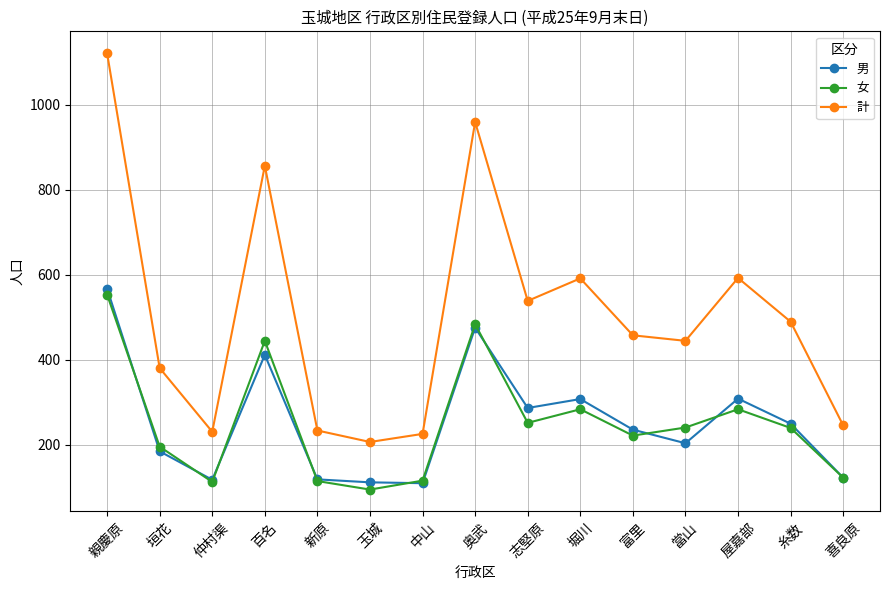

Is this an area chart (filled region under the line)?

No